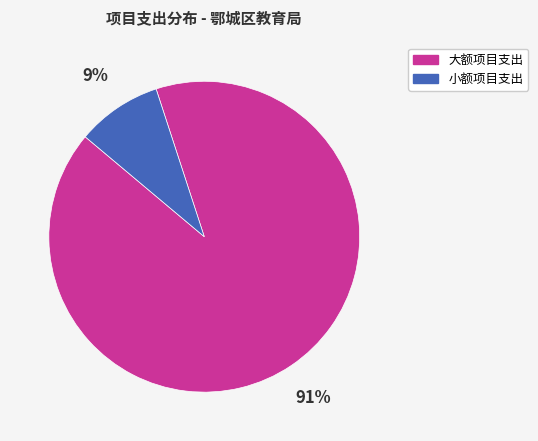

Is there a majority slice in this chart?

Yes